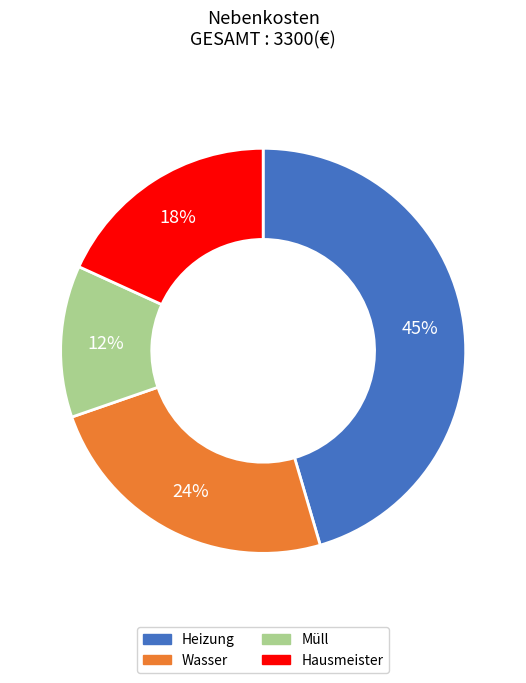

To the nearest percent, what portion does Heizung represent?

45%